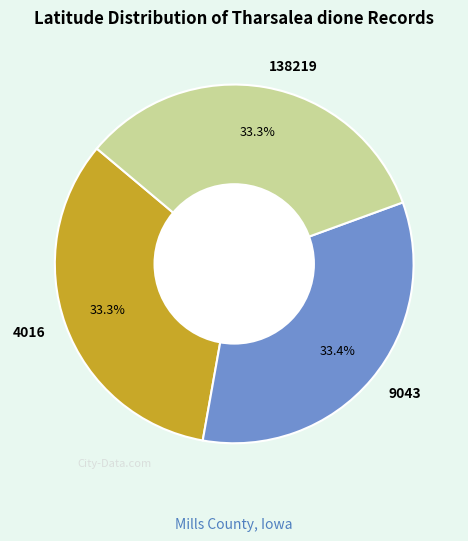

How many segments does this pie chart have?

3